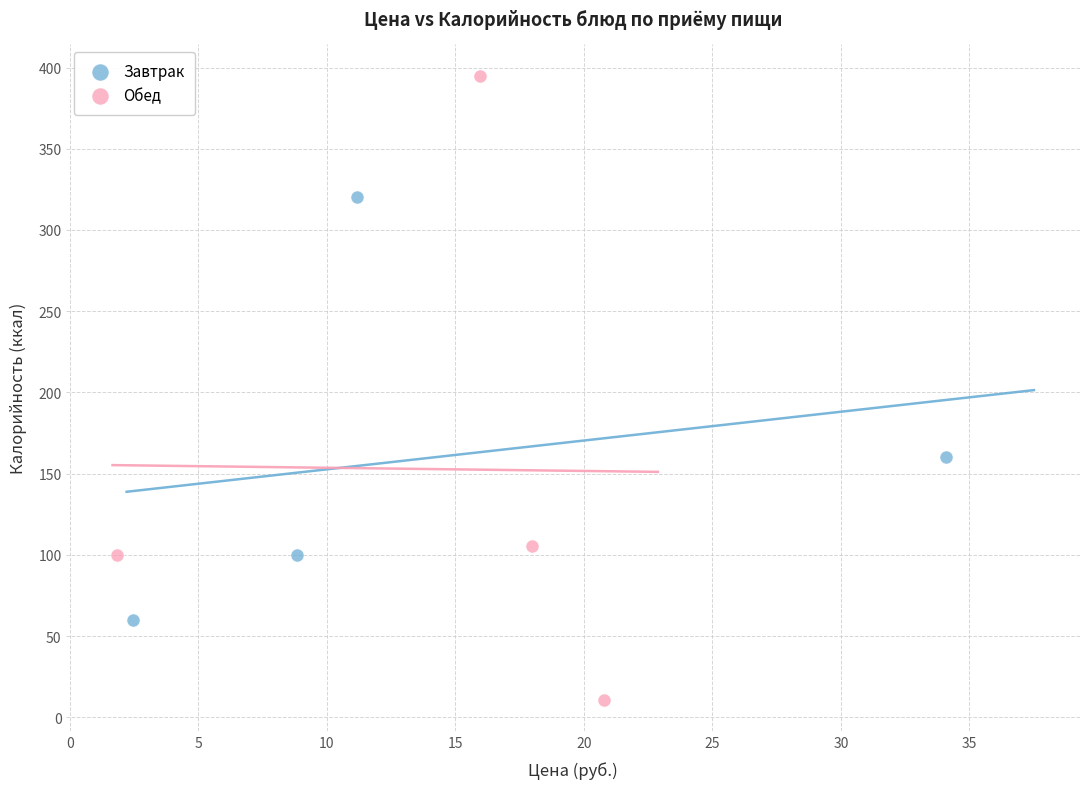

Which series contains the highest Y value?

Обед